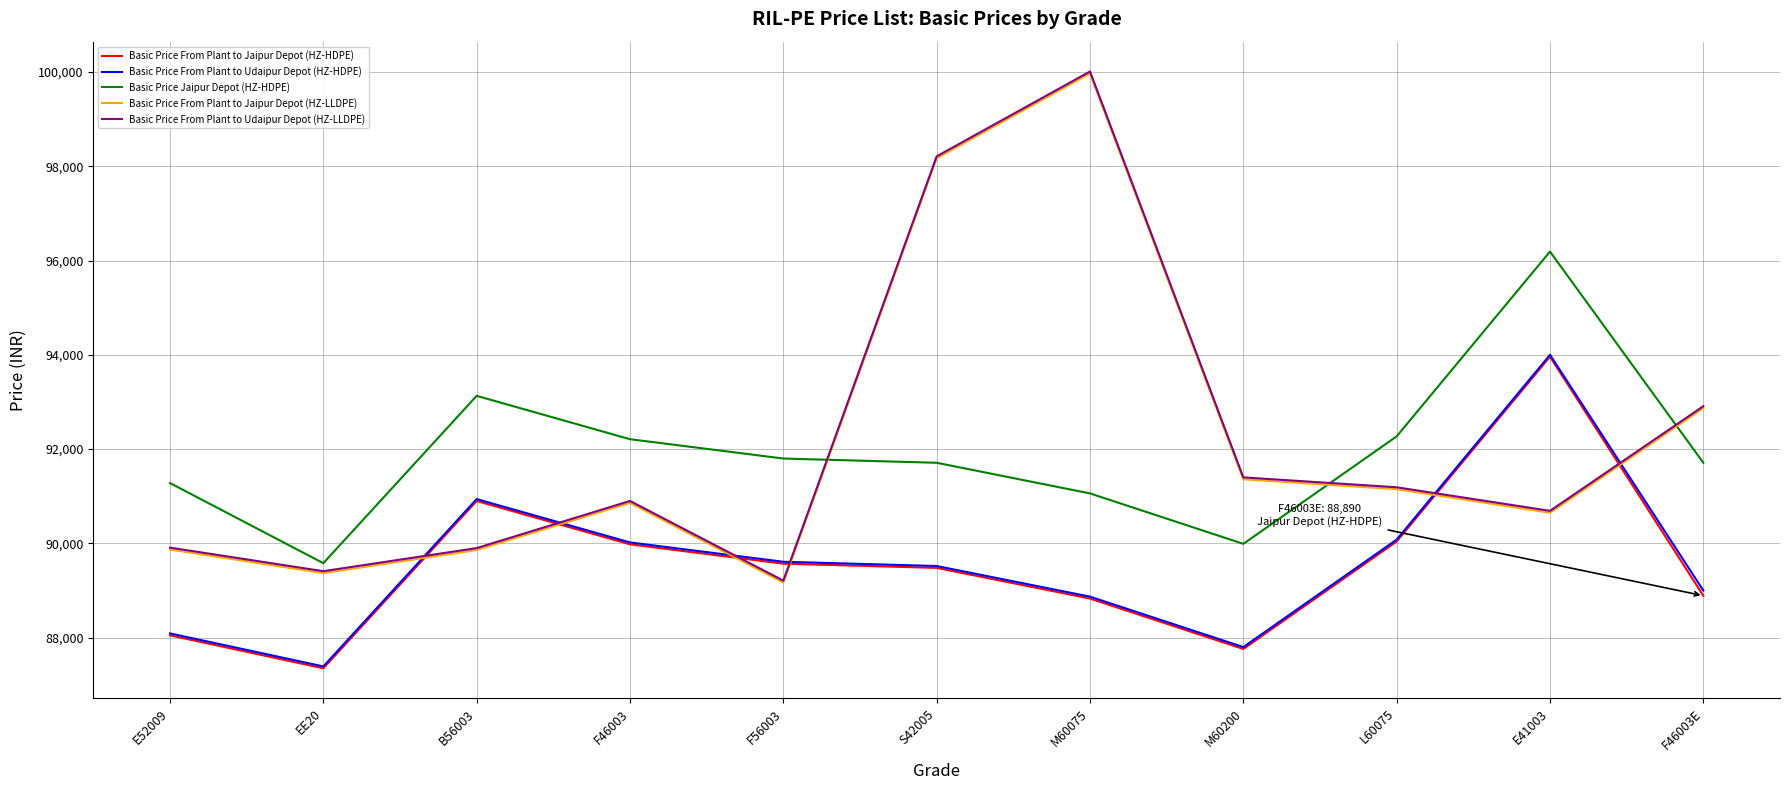

True or false: Basic Price From Plant to Udaipur Depot (HZ-LLDPE) and Basic Price Jaipur Depot (HZ-HDPE) intersect in this chart.

True